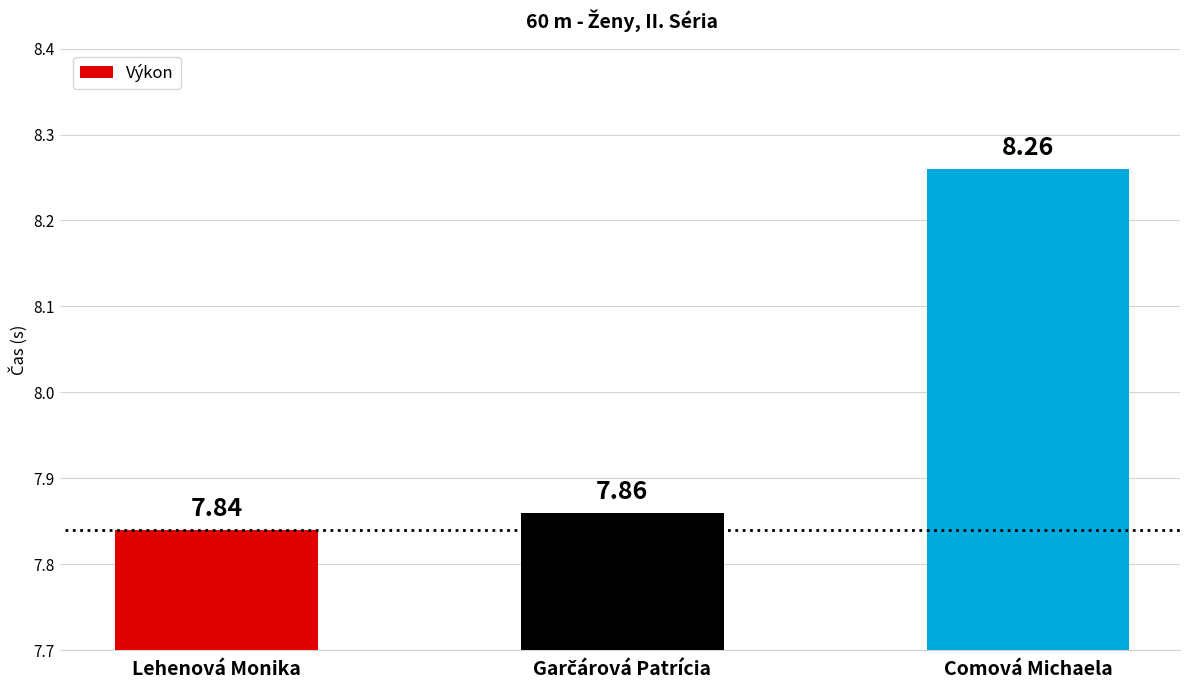

Which category has the lowest value across all series?

Lehenová Monika